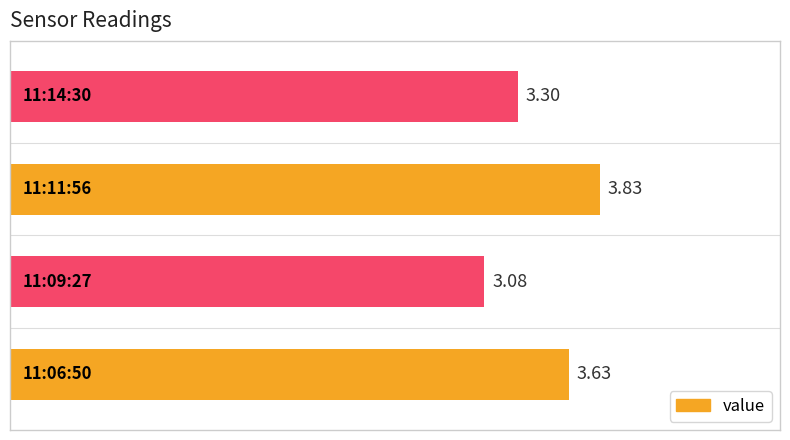

Are the bars grouped side by side (vs. stacked)?

No